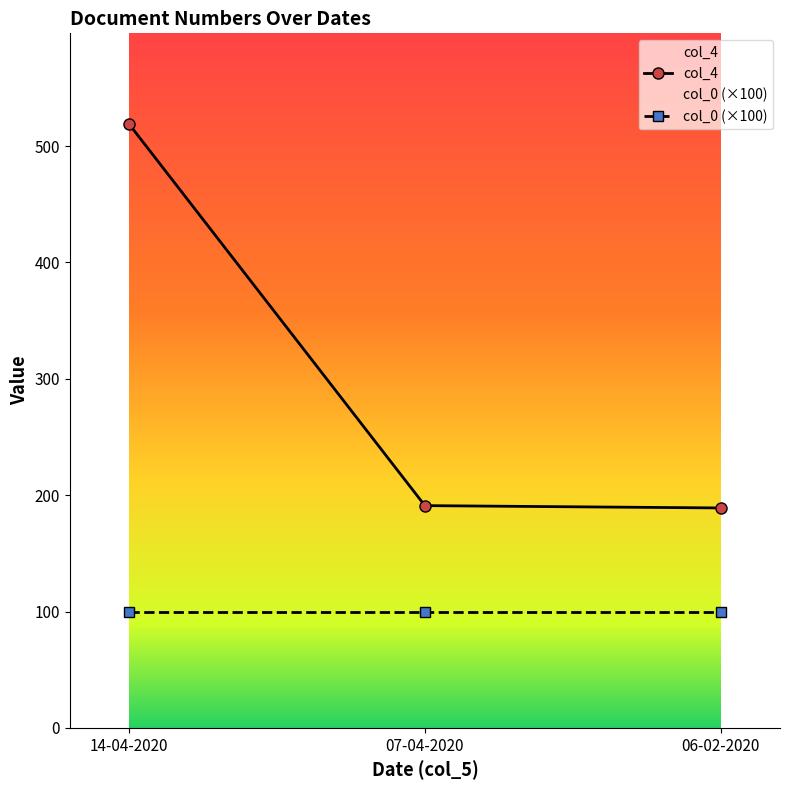

Count the number of categories in the chart.

3